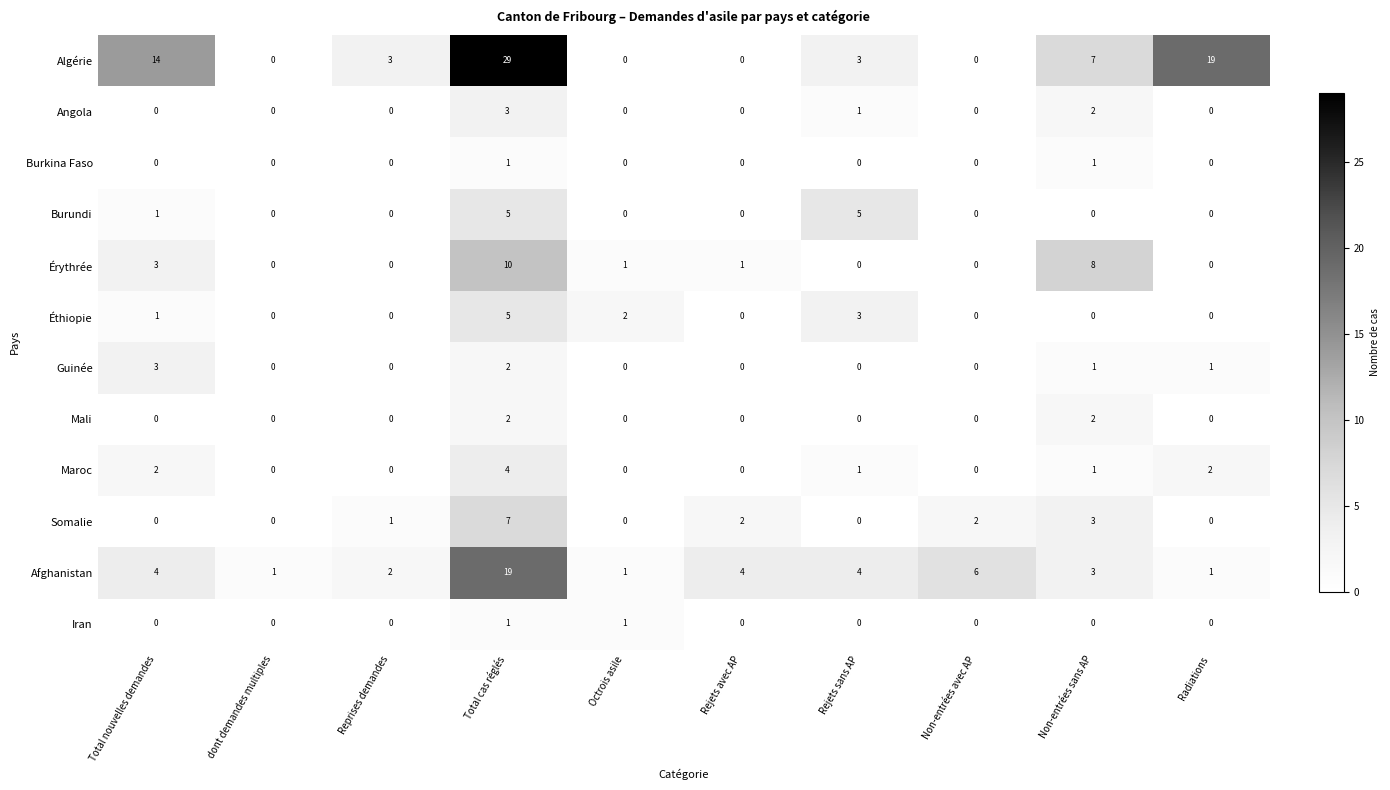

Read the Éthiopie value at Total cas réglés.

5